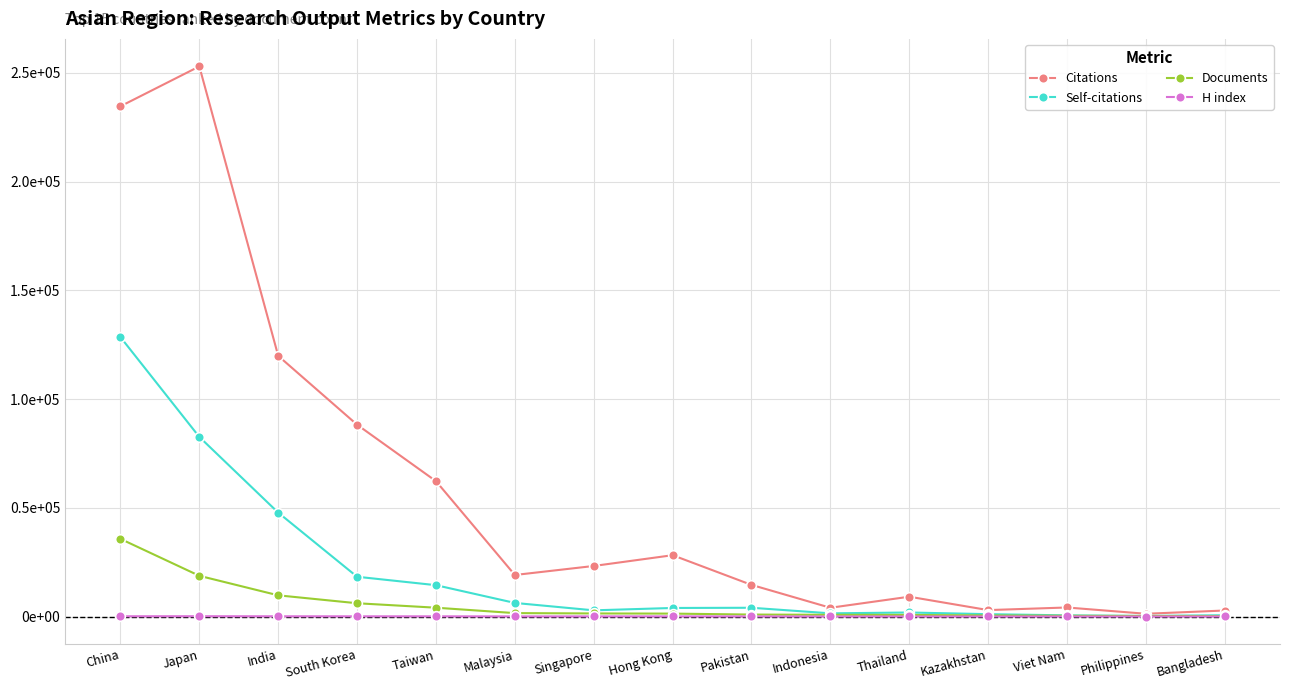

What position from the left is Kazakhstan?

12